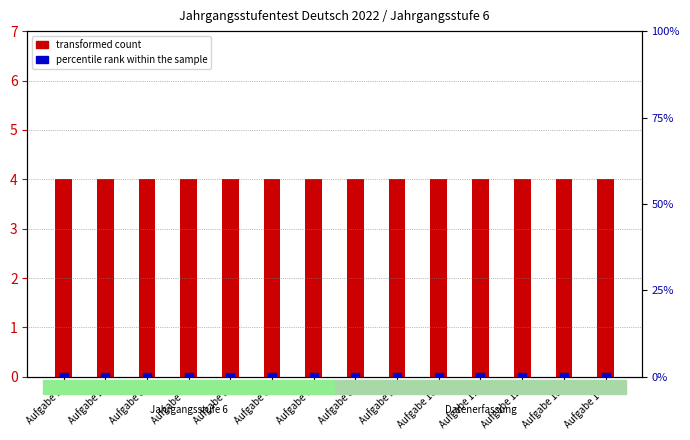

At which category is the sum across all series the highest?

Aufgabe 1